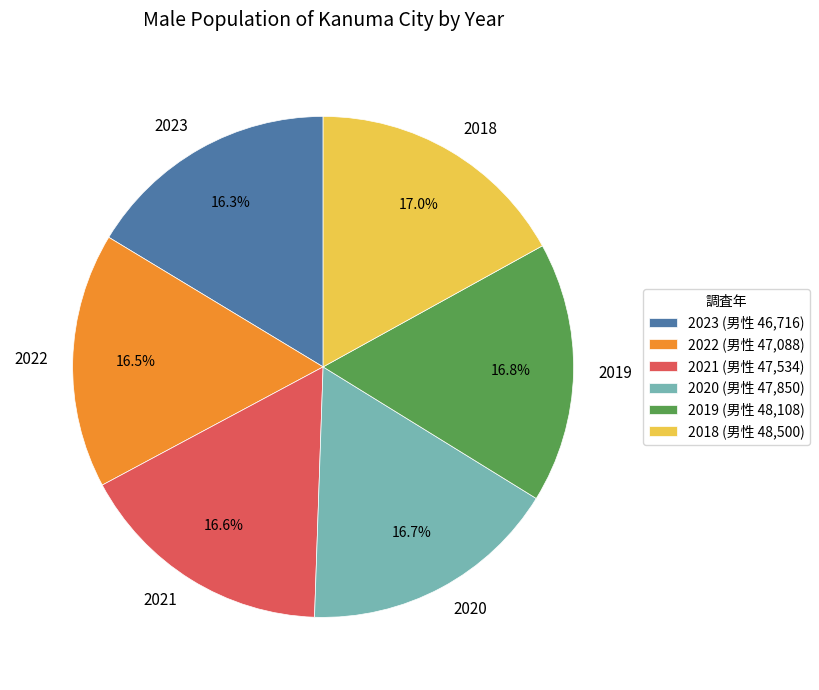

Is there a majority slice in this chart?

No